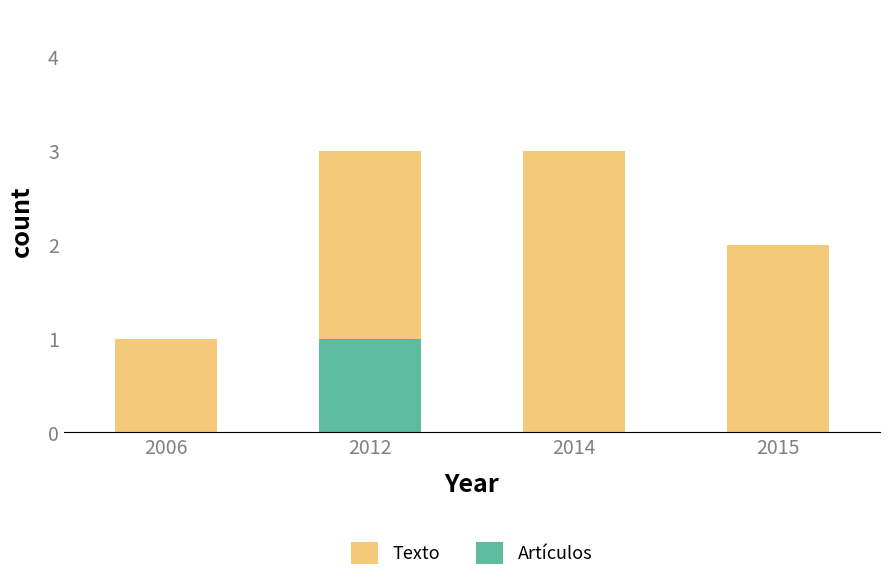

Which series has the largest total across all categories?

Texto